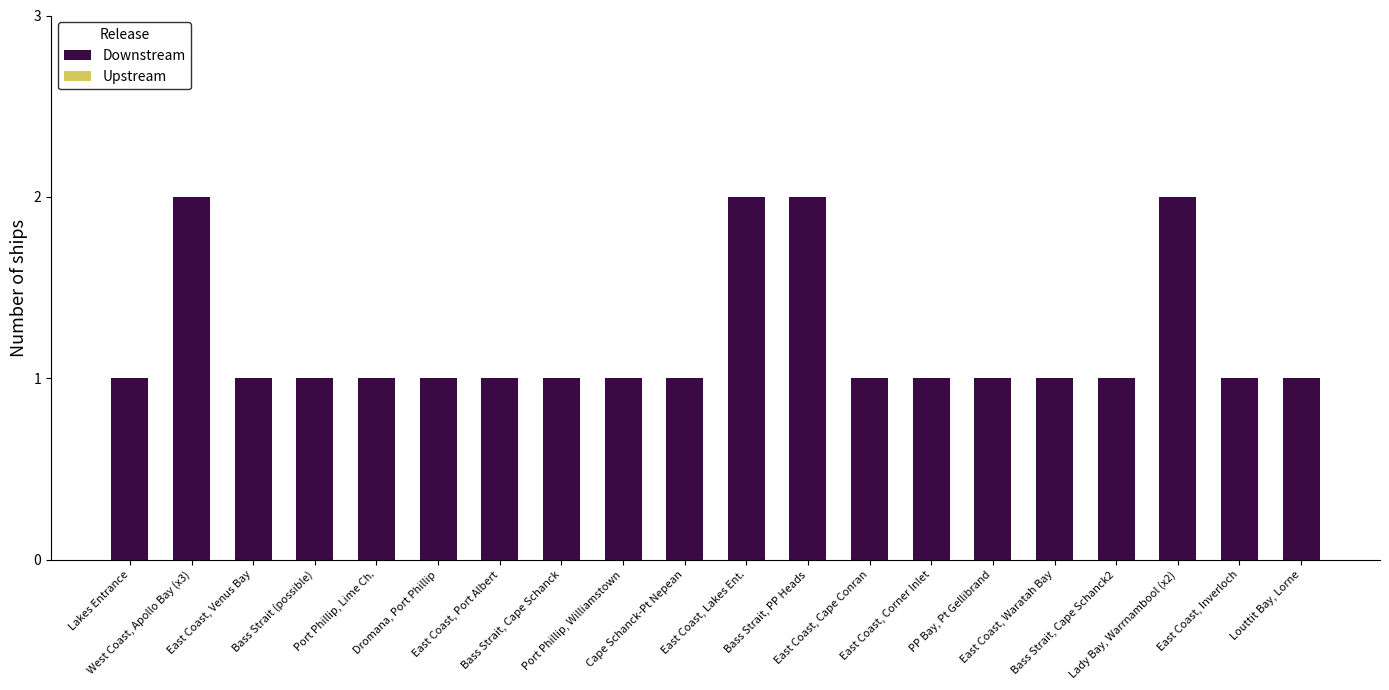

Are the bars horizontal?

No